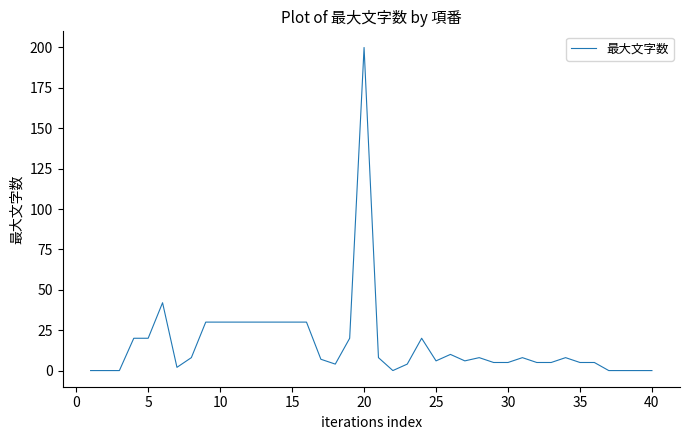

What is the maximum value shown in the chart?

200